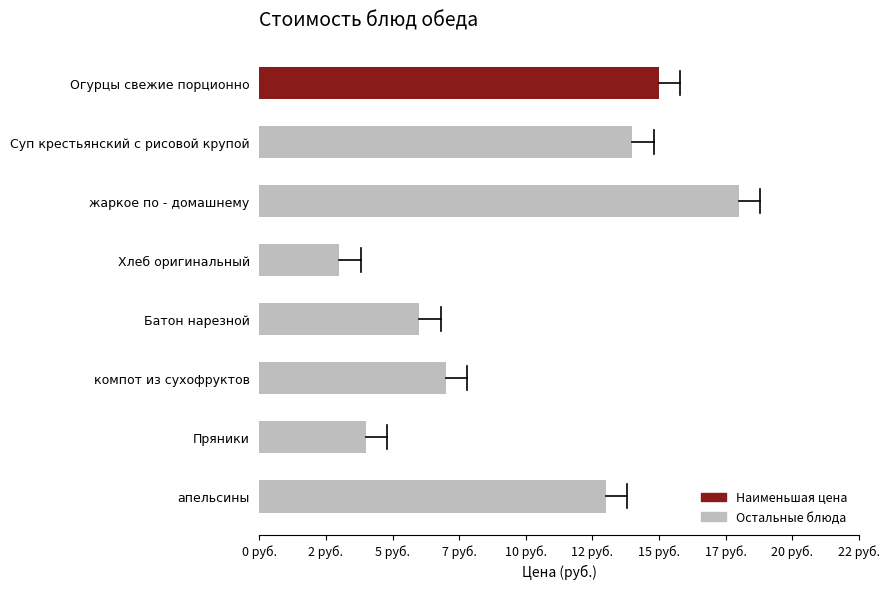

List the labels in order of value, smallest first.

Хлеб оригинальный, Пряники, Батон нарезной, компот из сухофруктов, апельсины, Суп крестьянский с рисовой крупой, Огурцы свежие порционно, жаркое по - домашнему